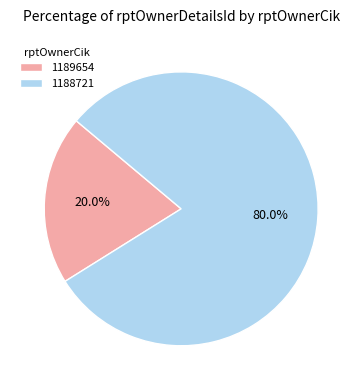

What is the ratio of the value at 1188721 to the value at 1189654?

4.0